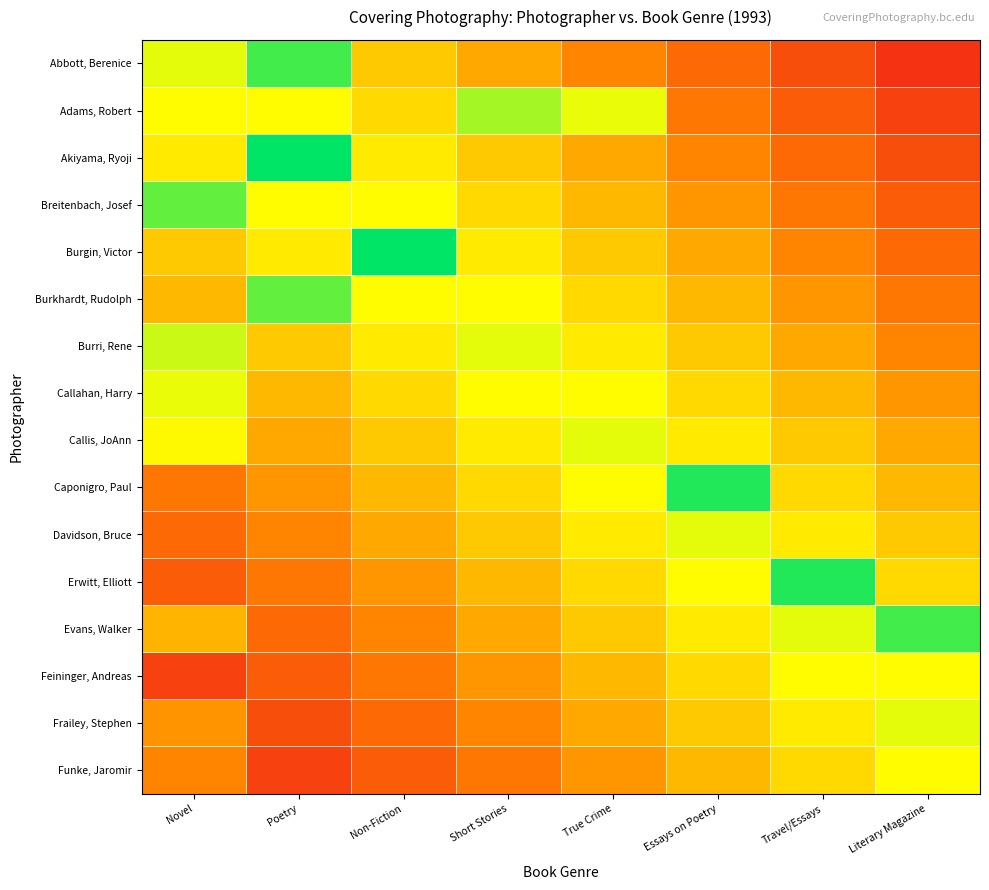

How many distinct data groups are displayed?

16